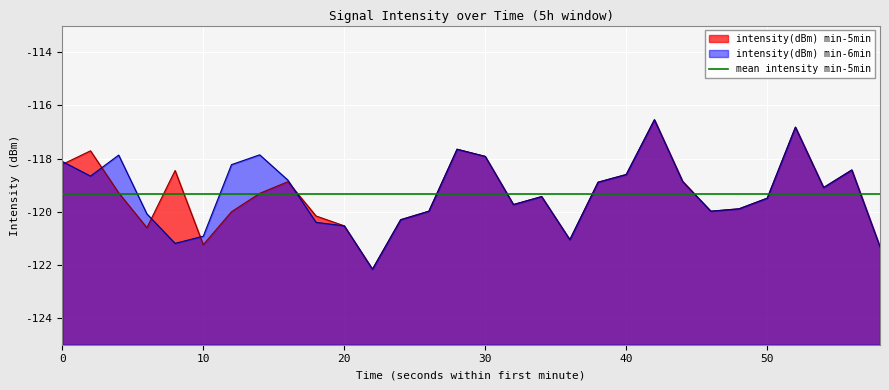

Is the value of intensity(dBm) min-6min at 0 greater than the value of intensity(dBm) min-5min at 38?

Yes